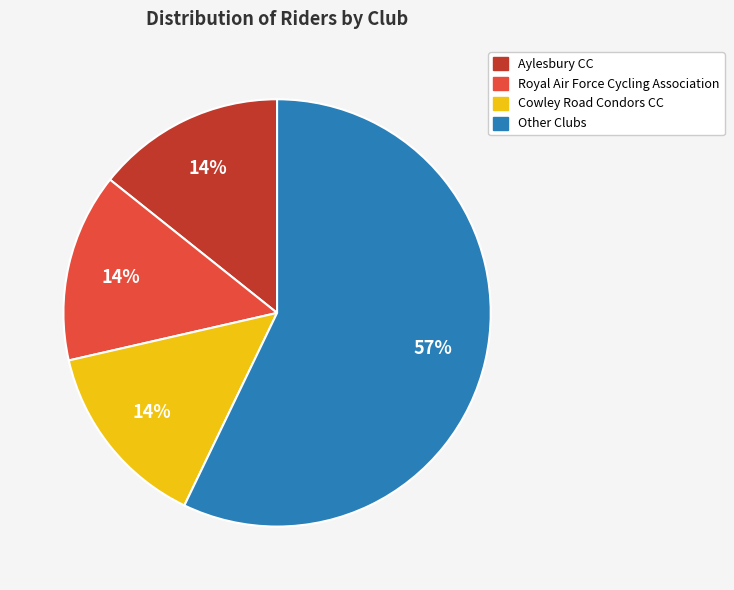

To the nearest percent, what is the average slice percentage?

25%